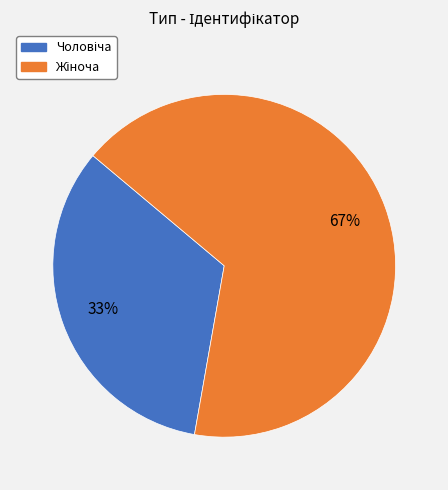

To the nearest percent, what is the average slice percentage?

50%